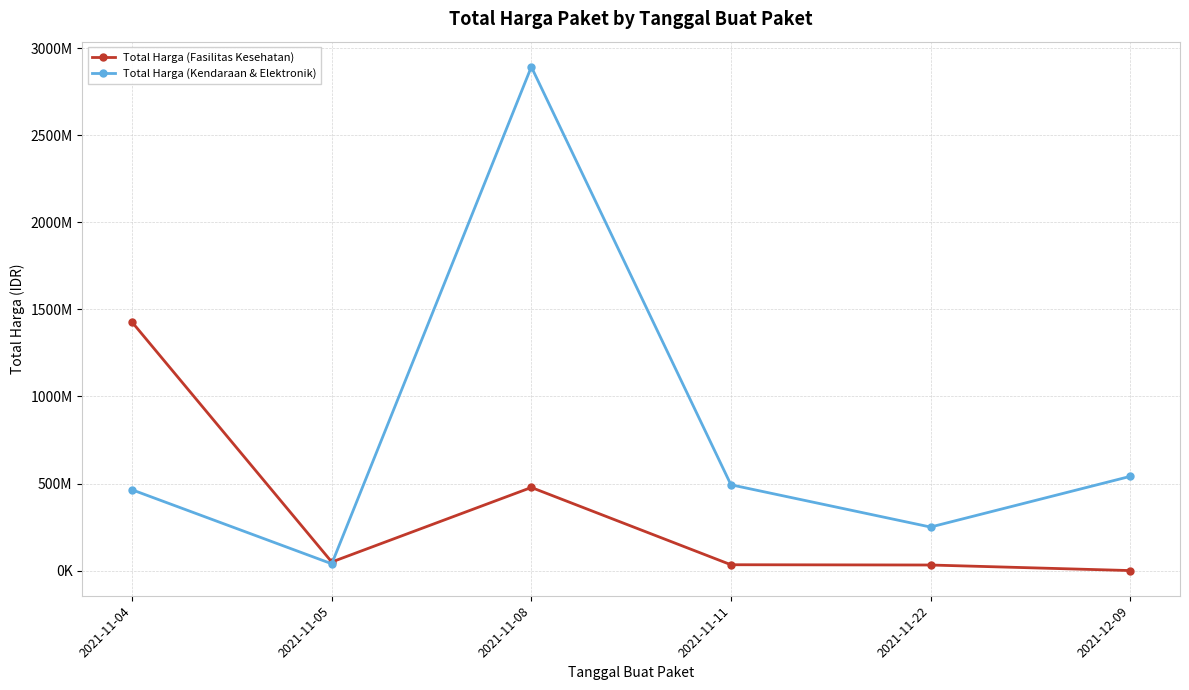

Does the chart have visible grid lines?

Yes